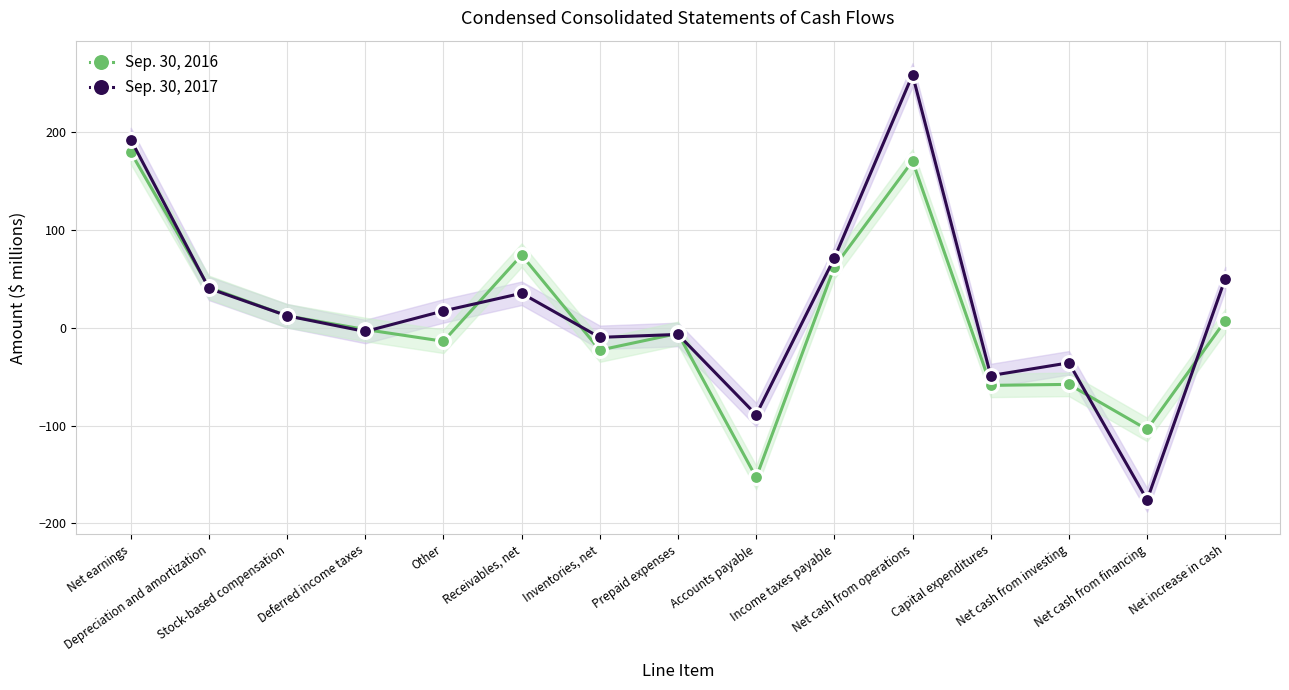

What value does the Sep. 30, 2016 series have at Depreciation and amortization, to the nearest 50?

50